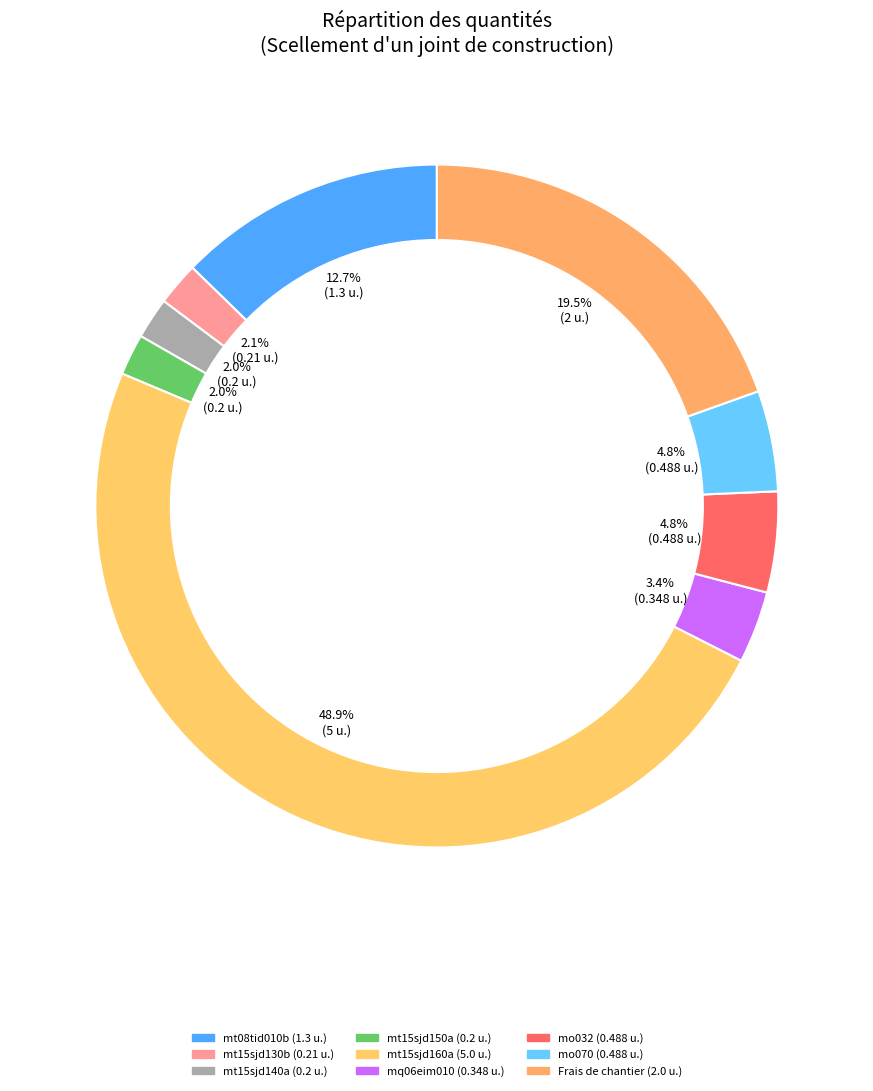

What is the largest slice in the pie chart?

mt15sjd160a